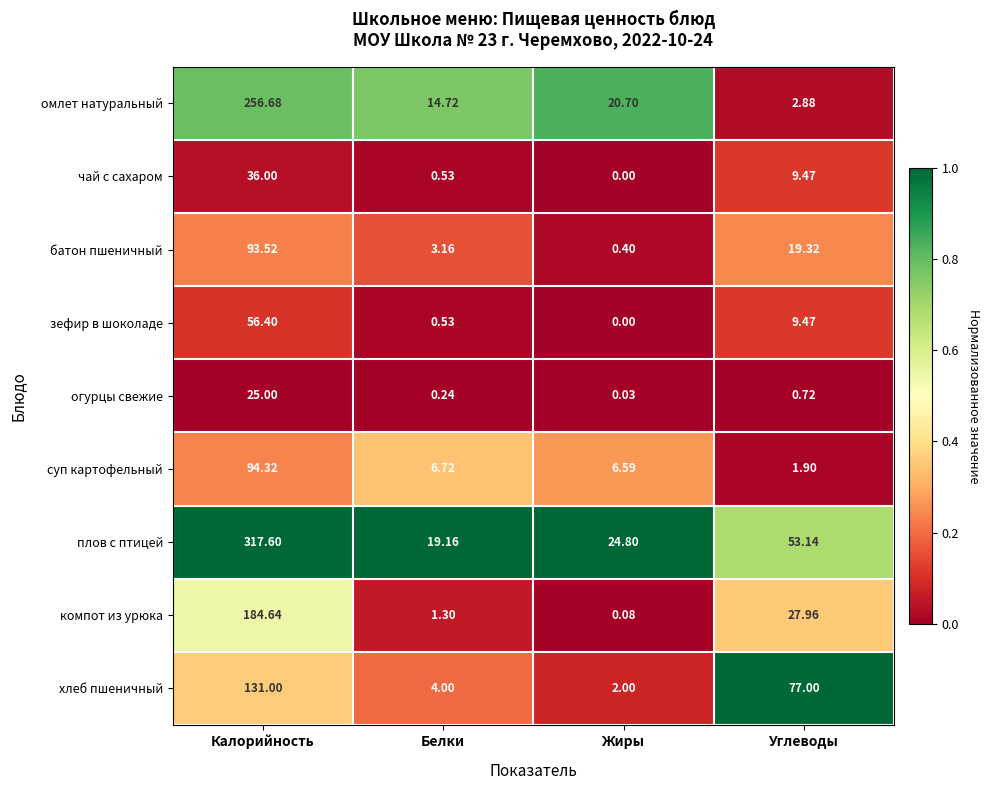

How many data points in чай с сахаром are less than 9?

2